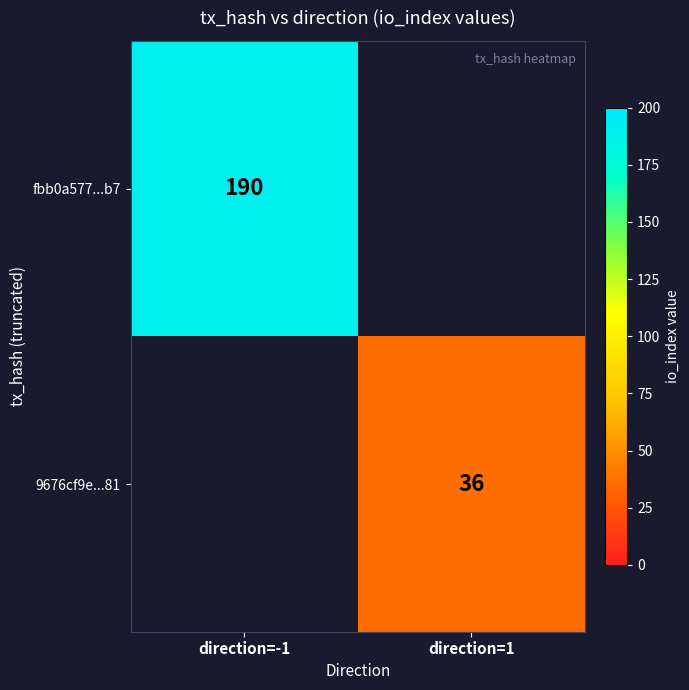

Is it true that 9676cf9e...81 equals 36 at direction=1?

True